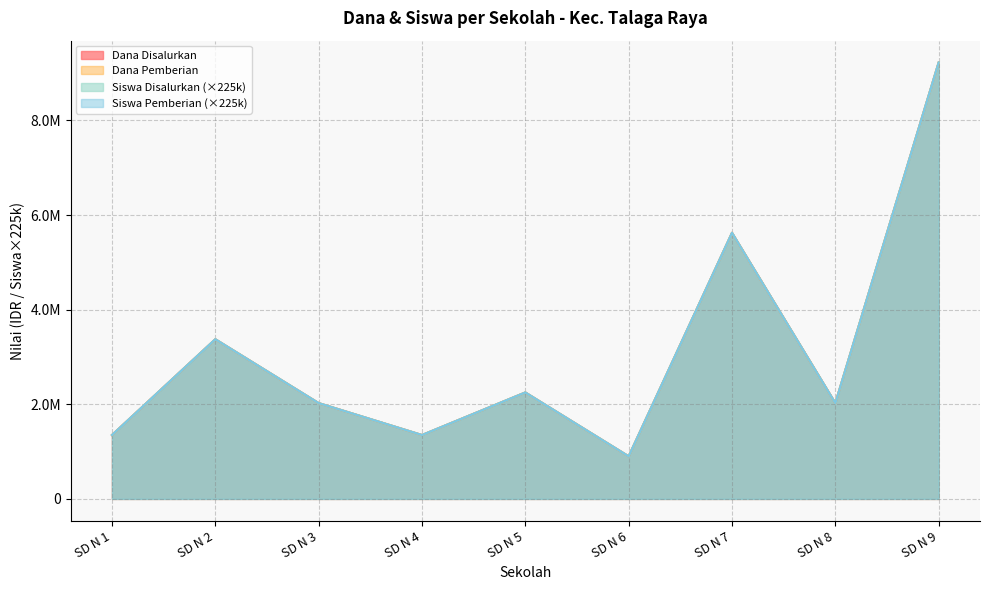

How many interior local valleys does the Siswa Disalurkan series have?

3